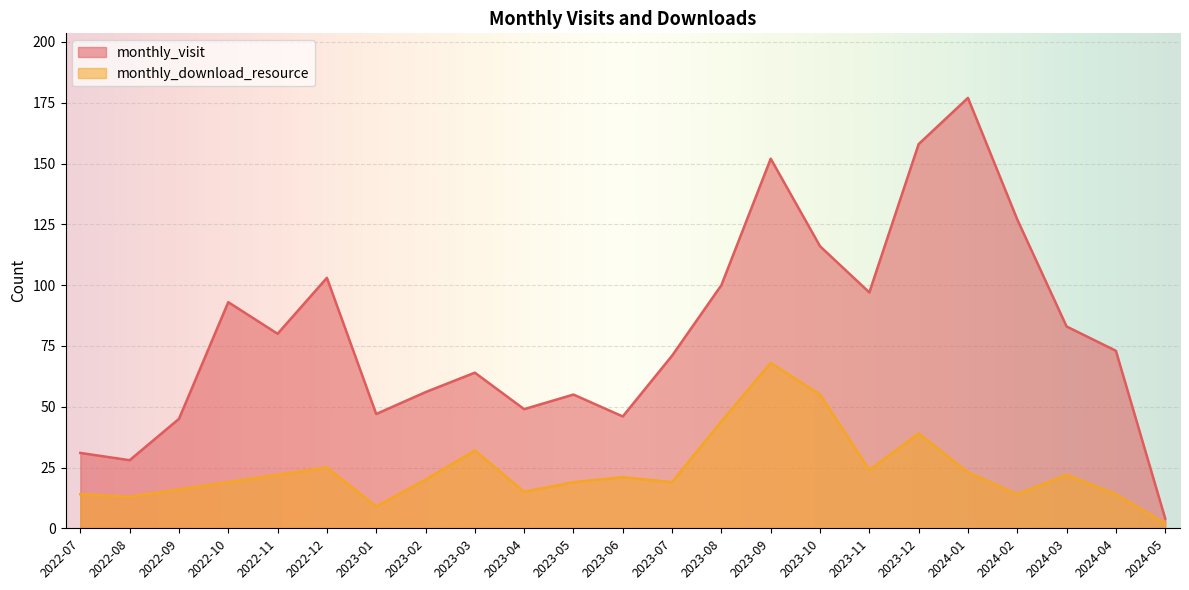

What is the label of the 8th point from the right?

2023-10